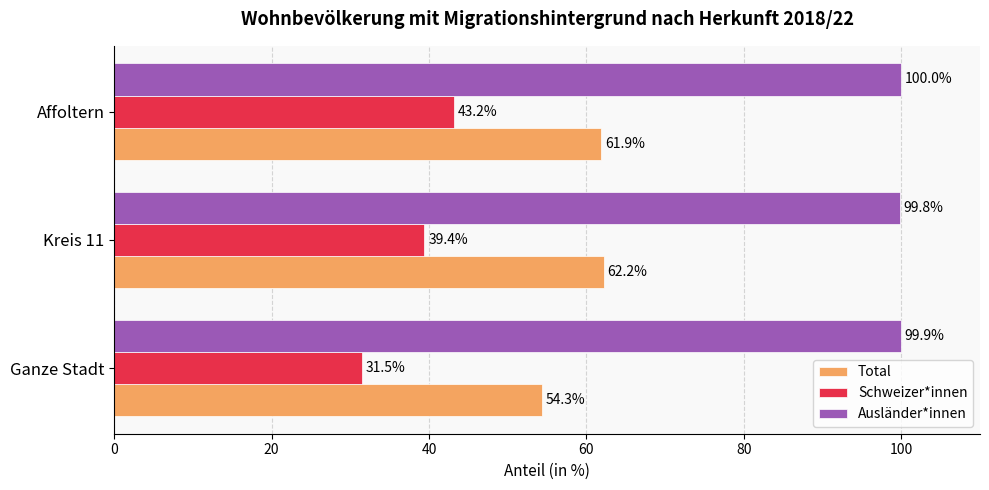

Which series has the largest total across all categories?

Ausländer*innen